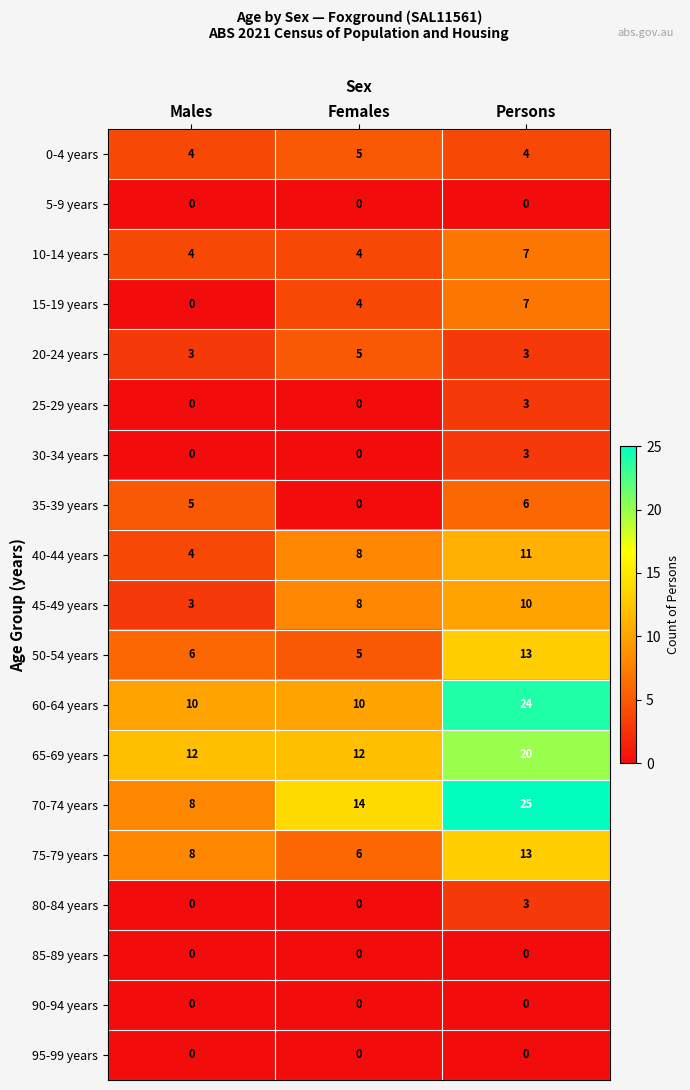

At which category does the chart reach its peak across all series?

Persons